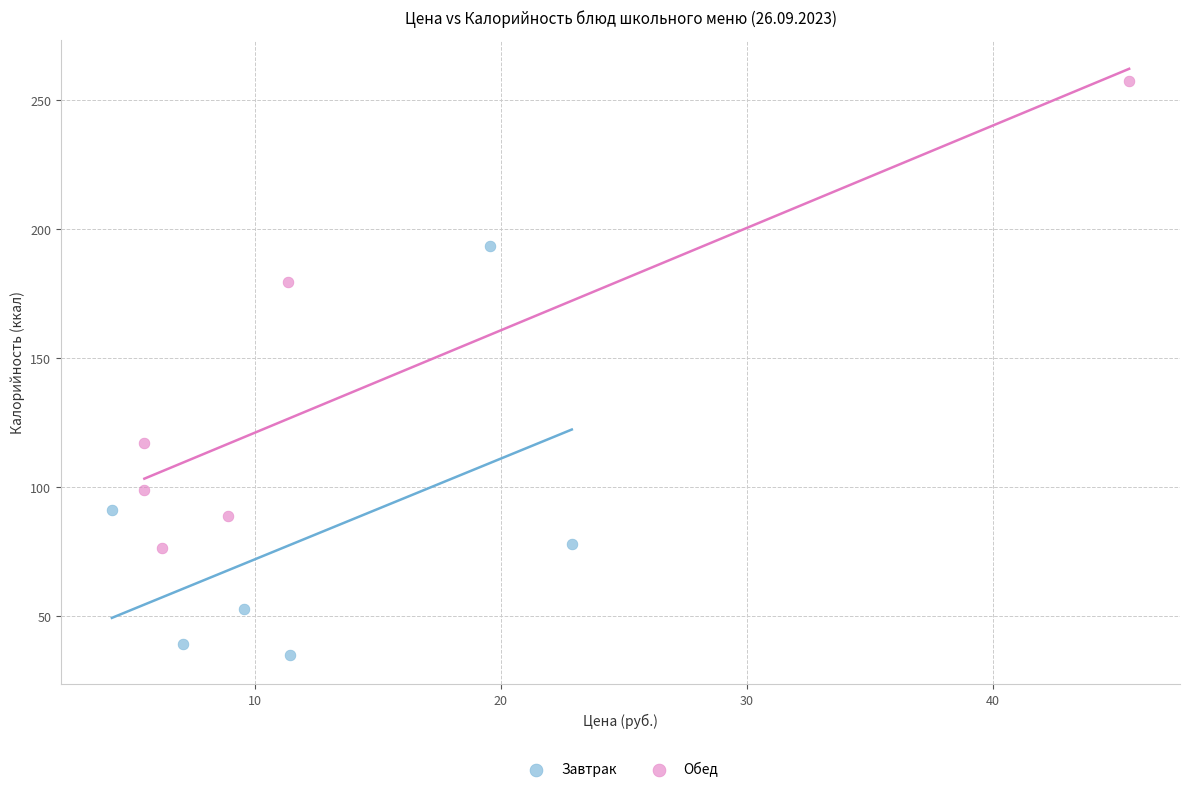

Which series has the largest Y range (max minus min)?

Обед